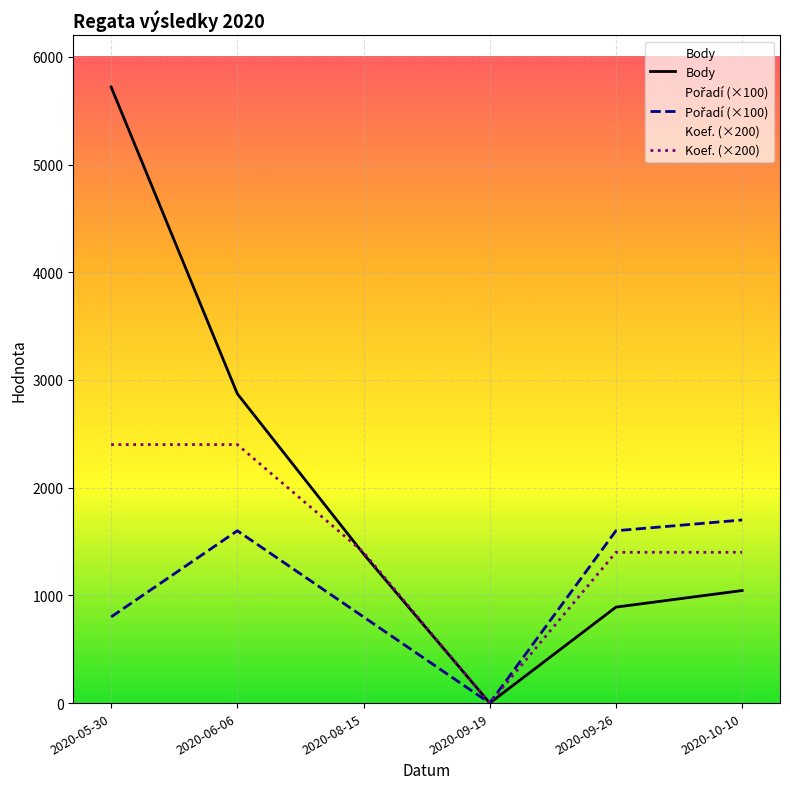

Which category has the lowest value in the Pořadí (×100) series?

2020-09-19